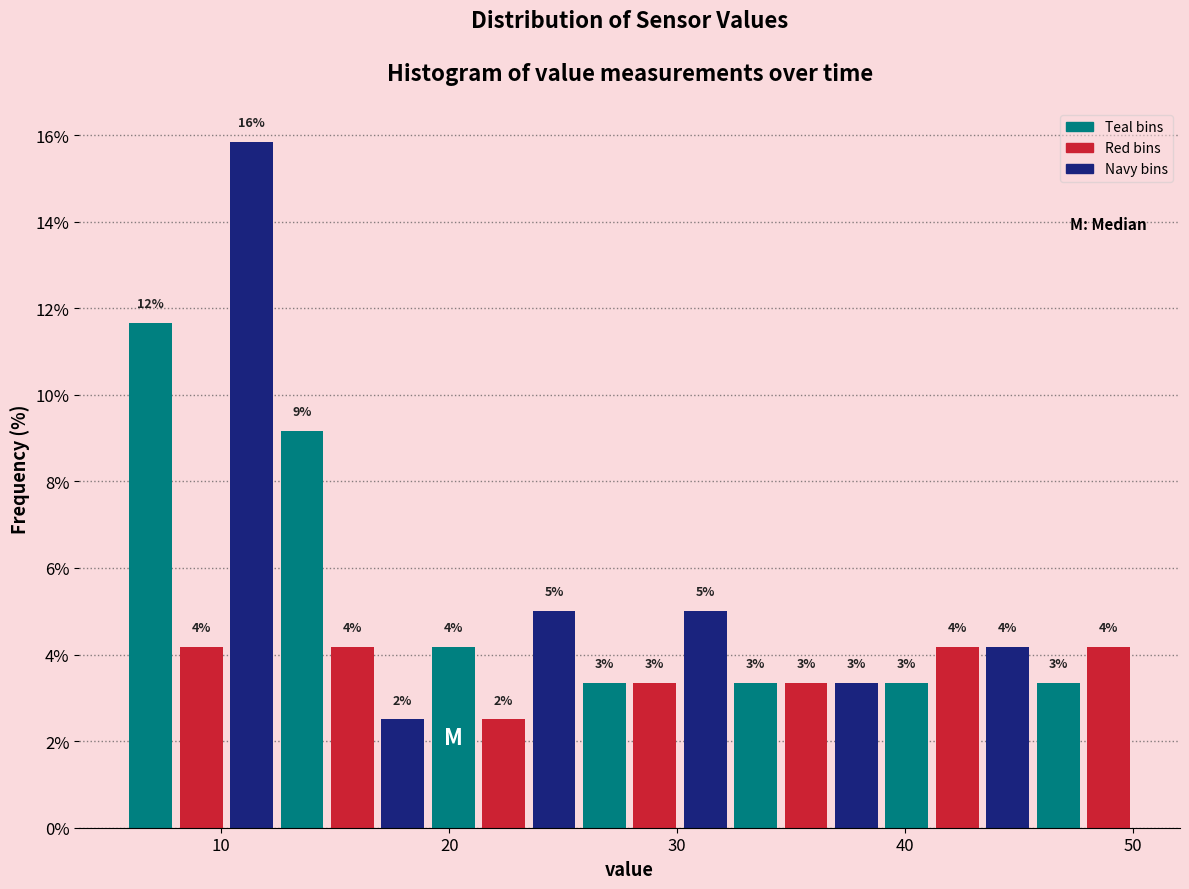

Around what value on the x-axis is the tallest bar? Give the approximate position of its centre, as read against the axis.

11